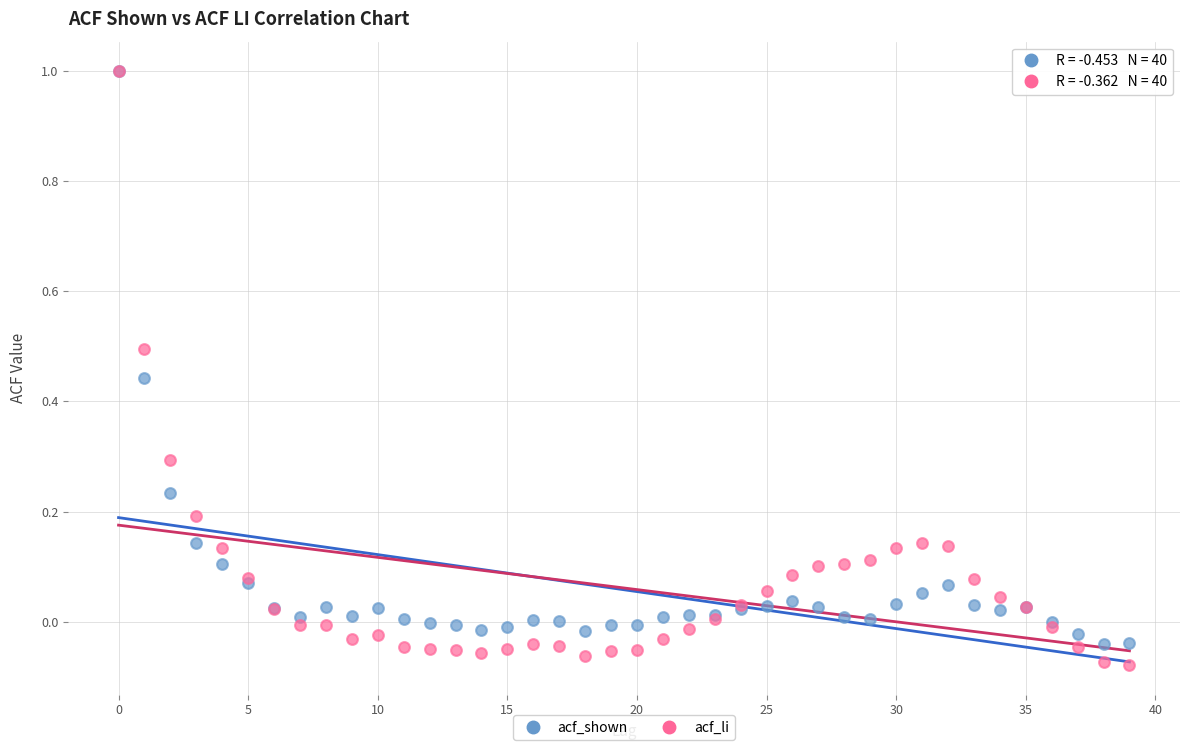

Which series contains the lowest Y value?

acf_li